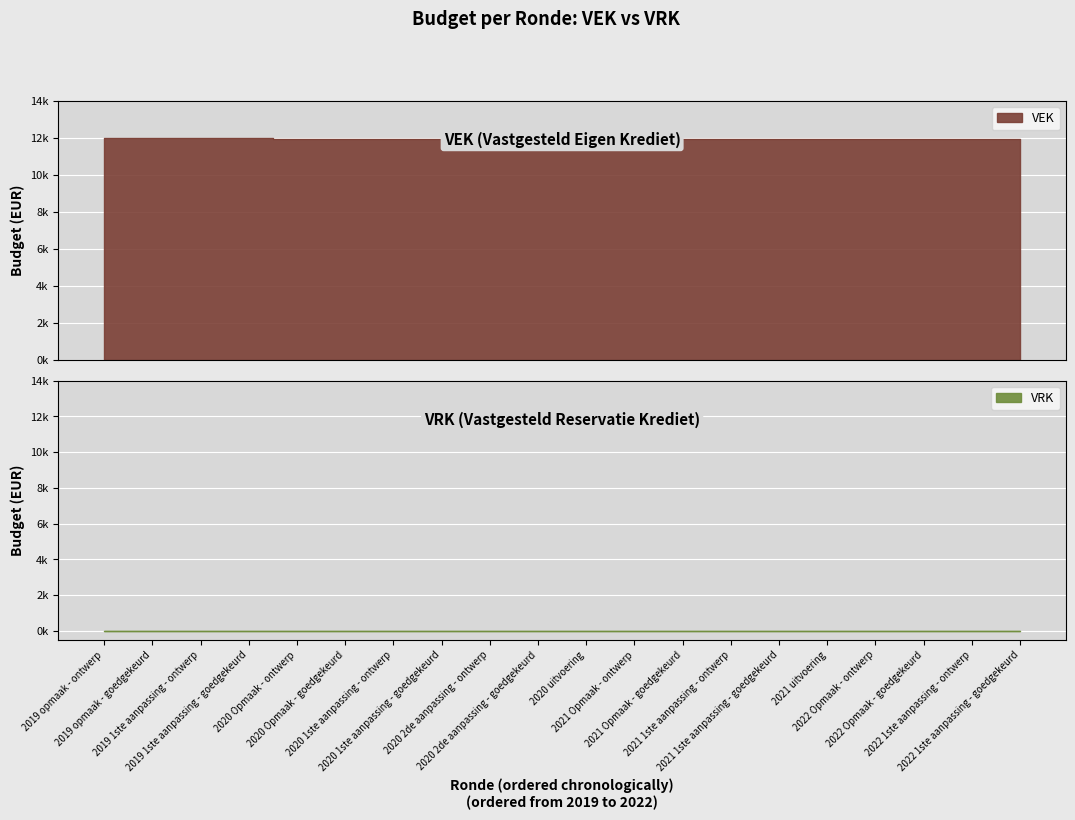

Count the number of categories in the chart.

20